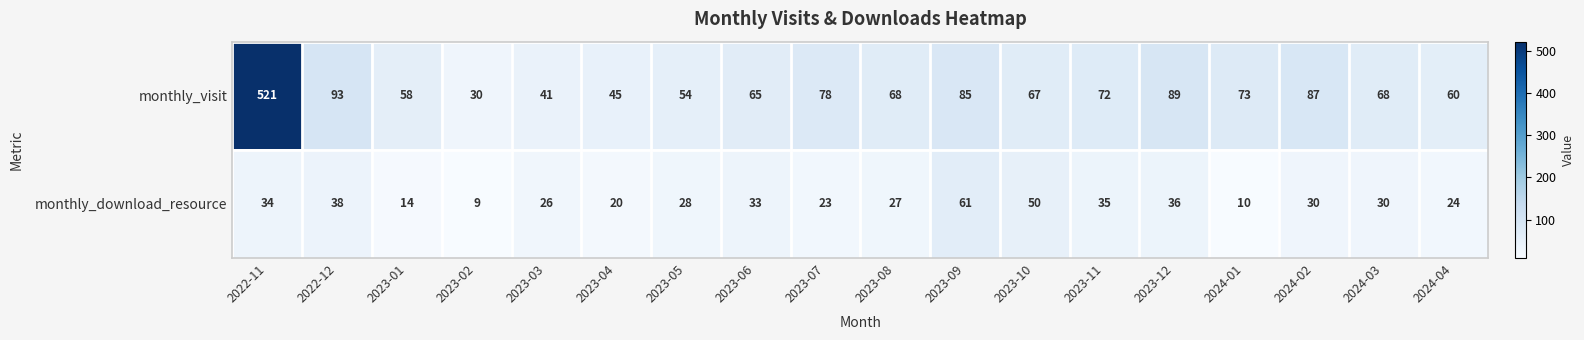

Between 2023-01 and 2024-02, which series saw the biggest shift?

monthly_visit